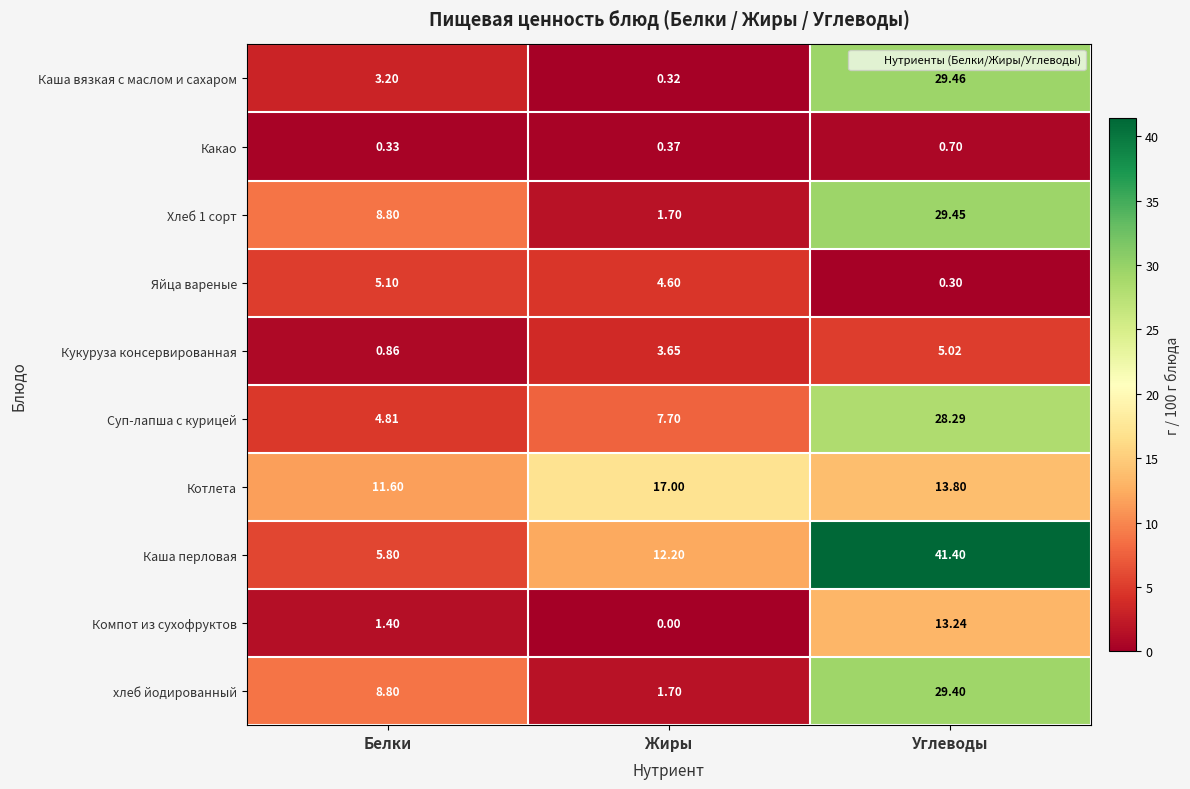

At which category is the sum across all series the highest?

Углеводы